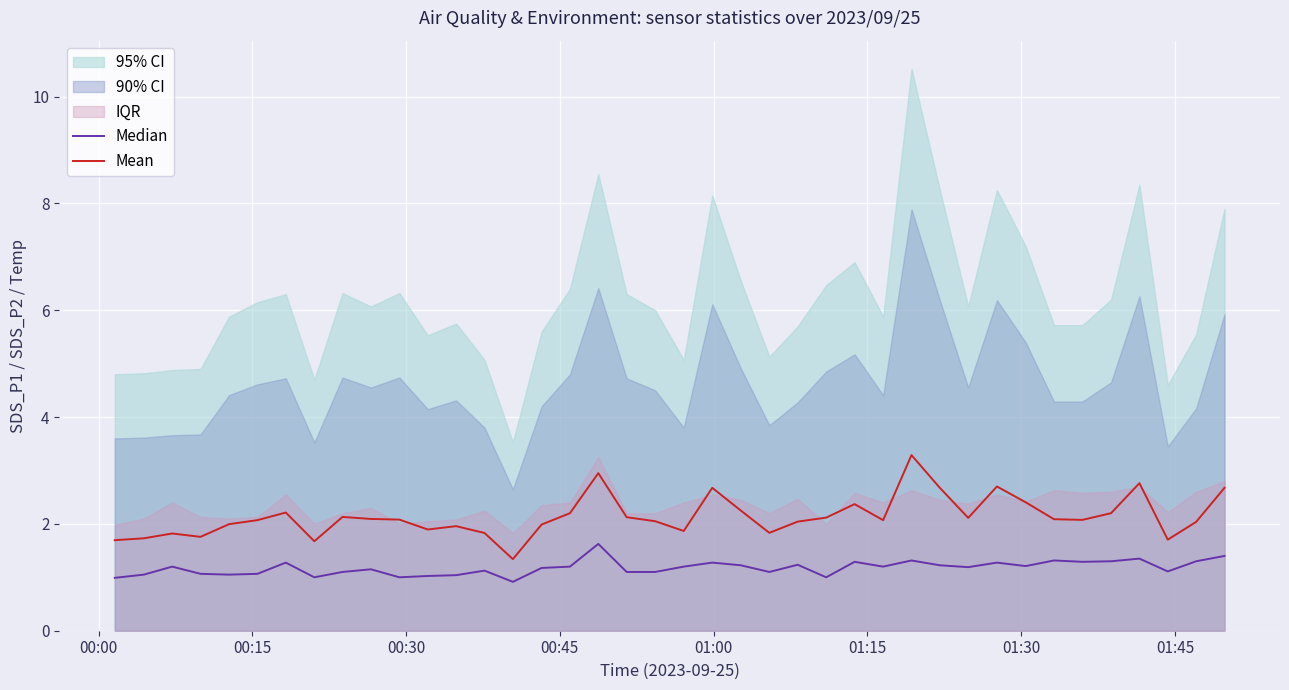

What is the minimum value for Mean?

1.3